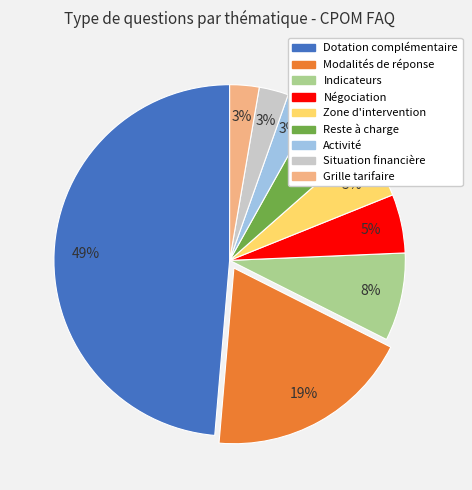

To the nearest percent, what percentage of the pie is Zone d'intervention?

5%